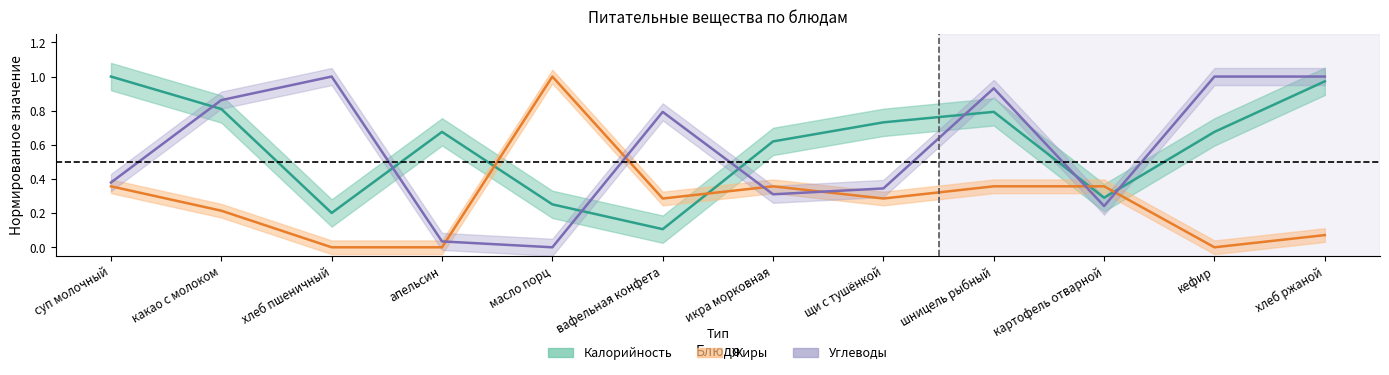

The value of Углеводы at масло порц is 0.0. True or false?

True